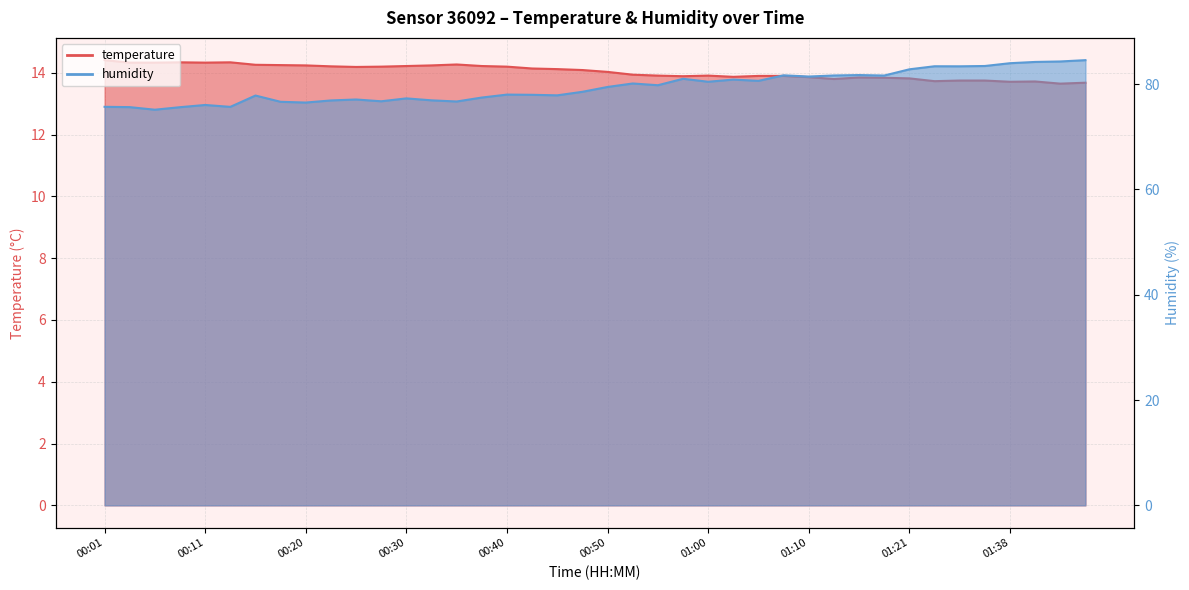

Rank the series at 01:05 from lowest to highest value.

temperature, humidity